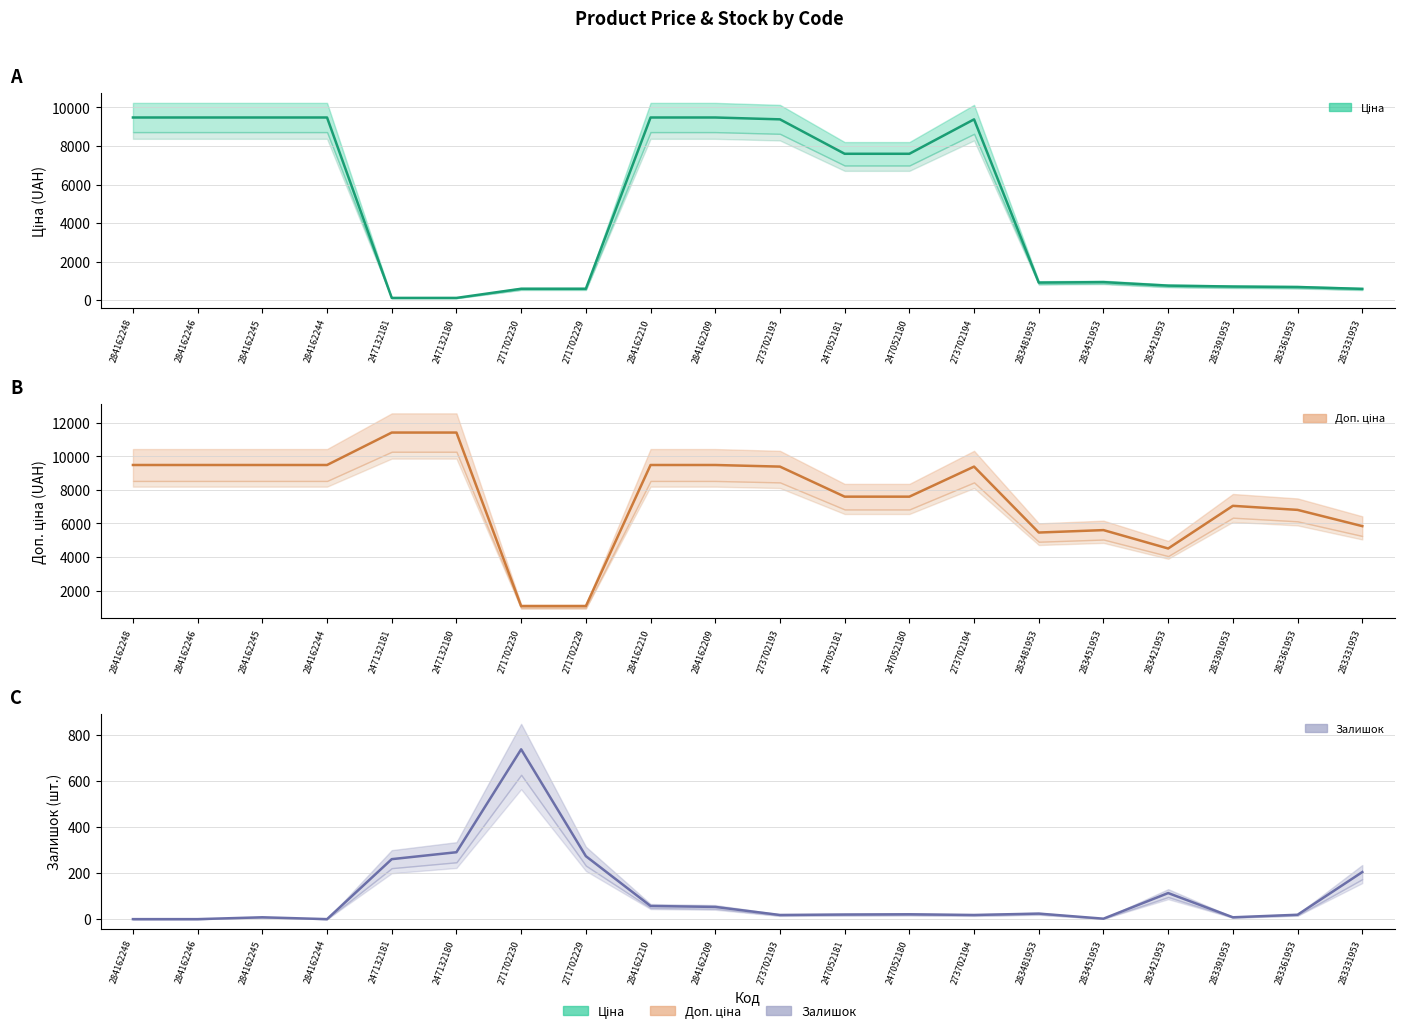

What is the difference between the highest and lowest values at 273702193?

9366.0